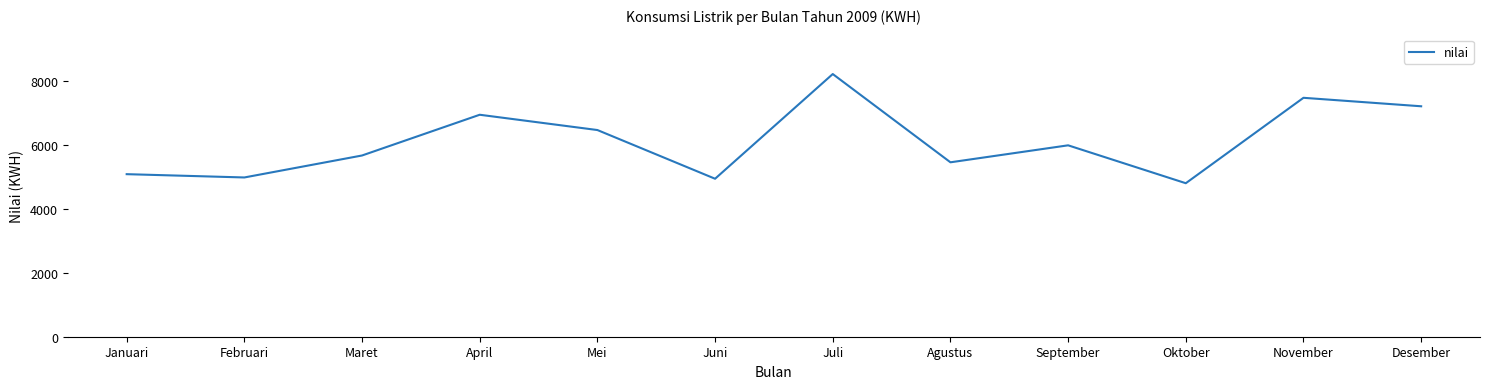

The value at Oktober is 2090. True or false?

False